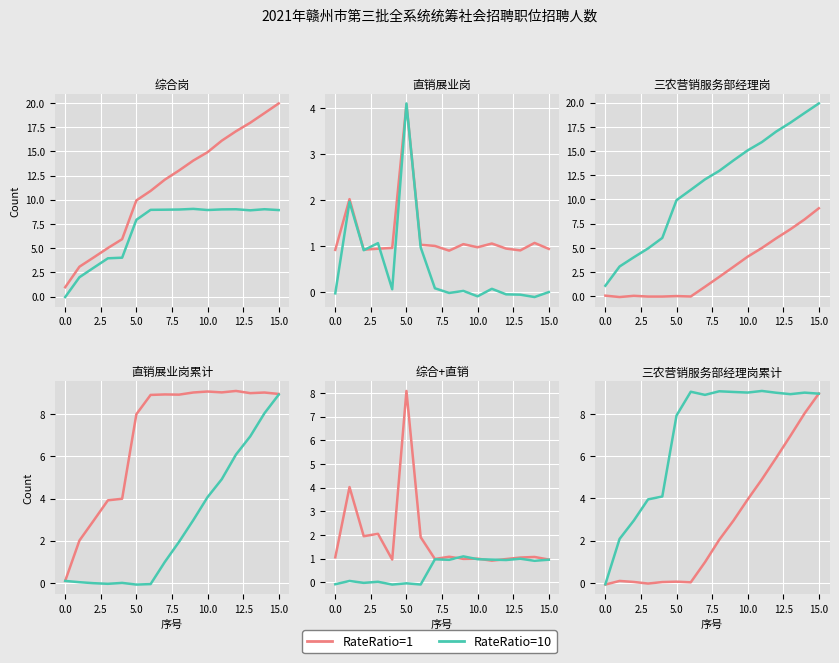

Which has a higher value, 7.5 or 15.0?

15.0